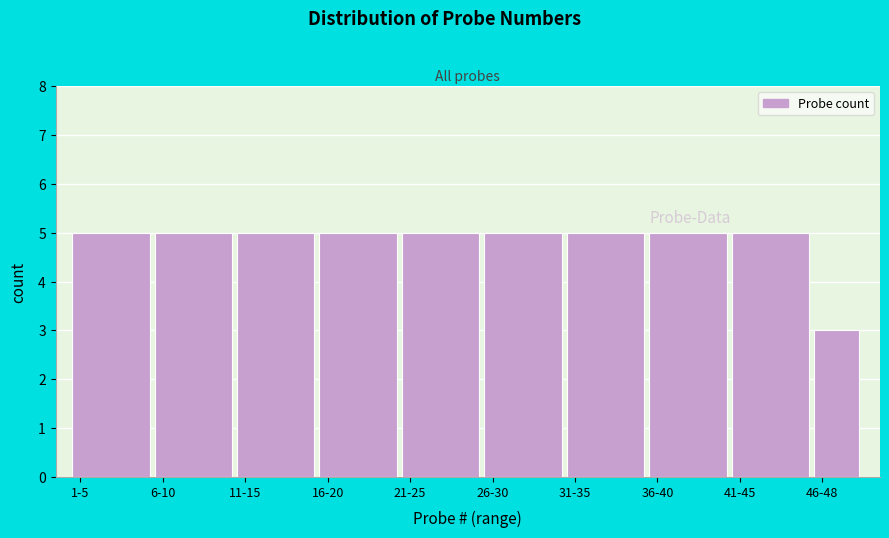

Reading right to left, what are all the values shown in this chart?

3	5	5	5	5	5	5	5	5	5